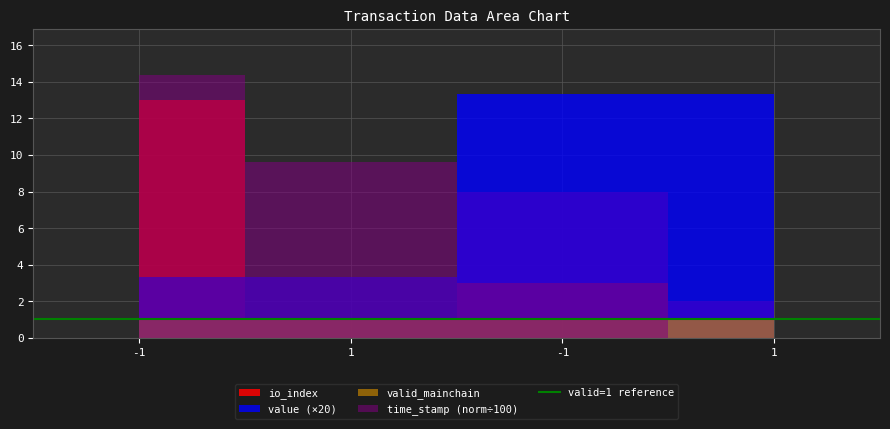

At which category does the chart reach its peak across all series?

-1